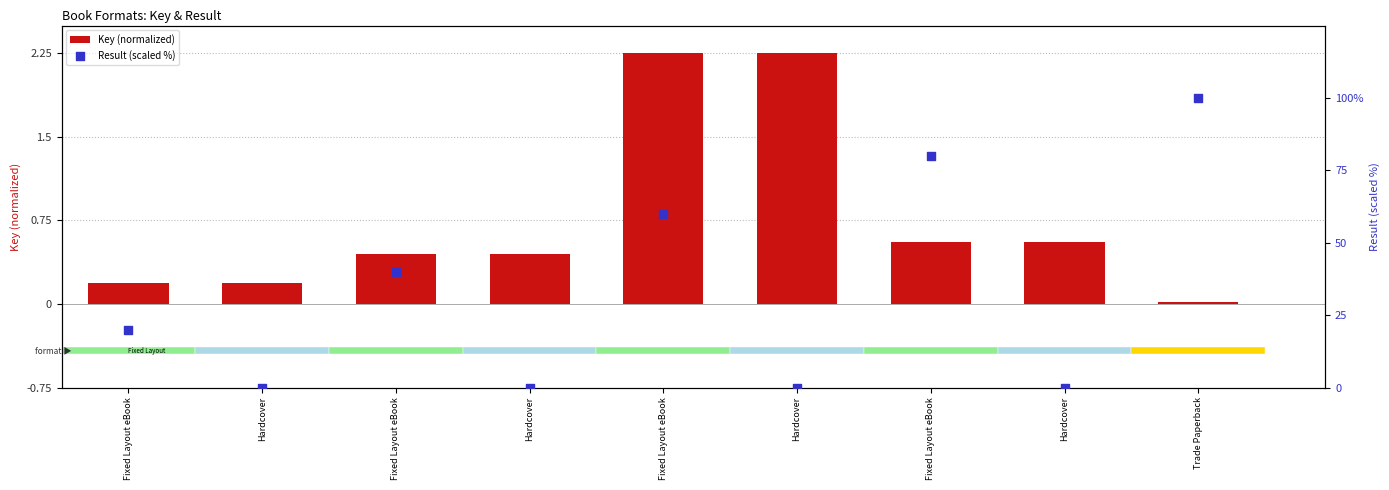

Is the value of Result (scaled %) at Hardcover greater than the value of Key (normalized) at Fixed Layout eBook?

No